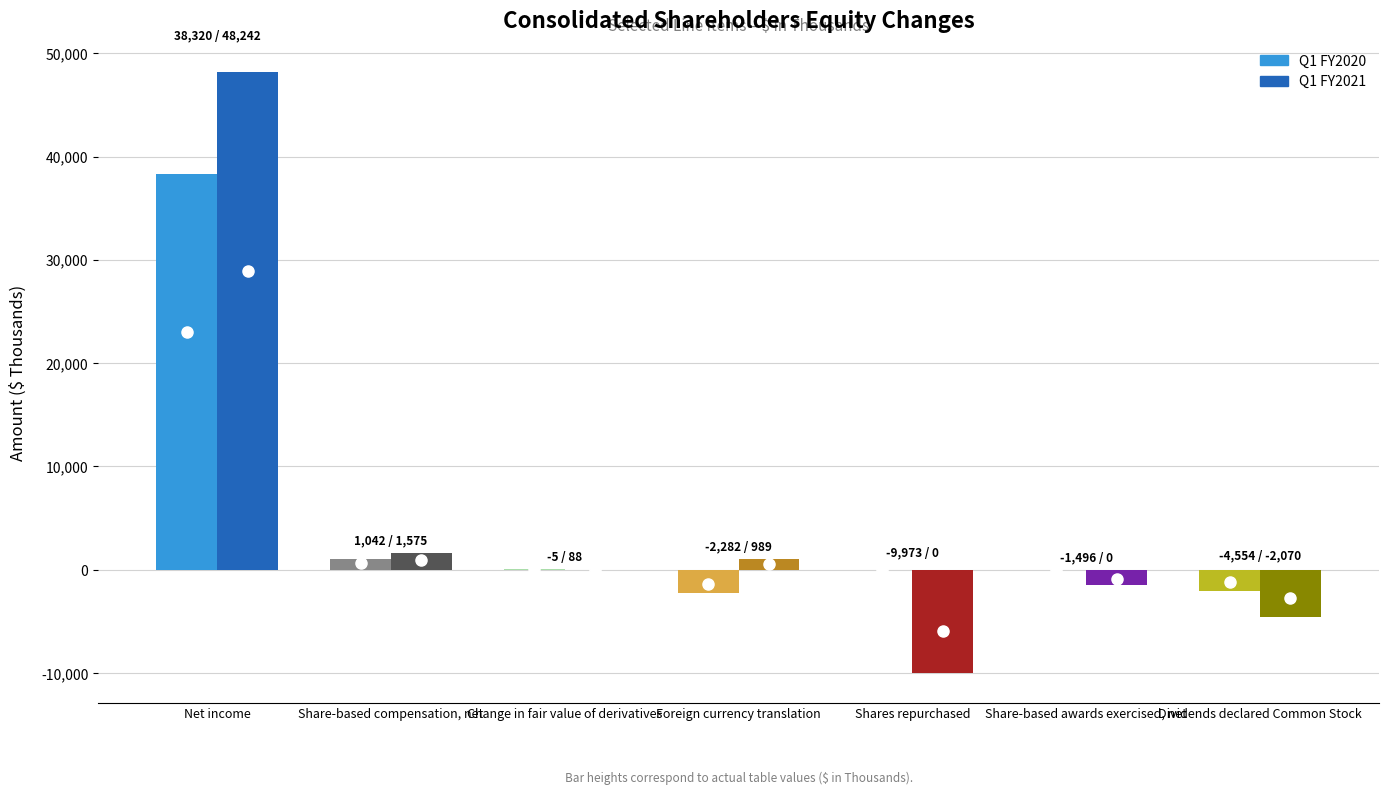

At which label does Q1 FY2020 reach its peak?

Net income